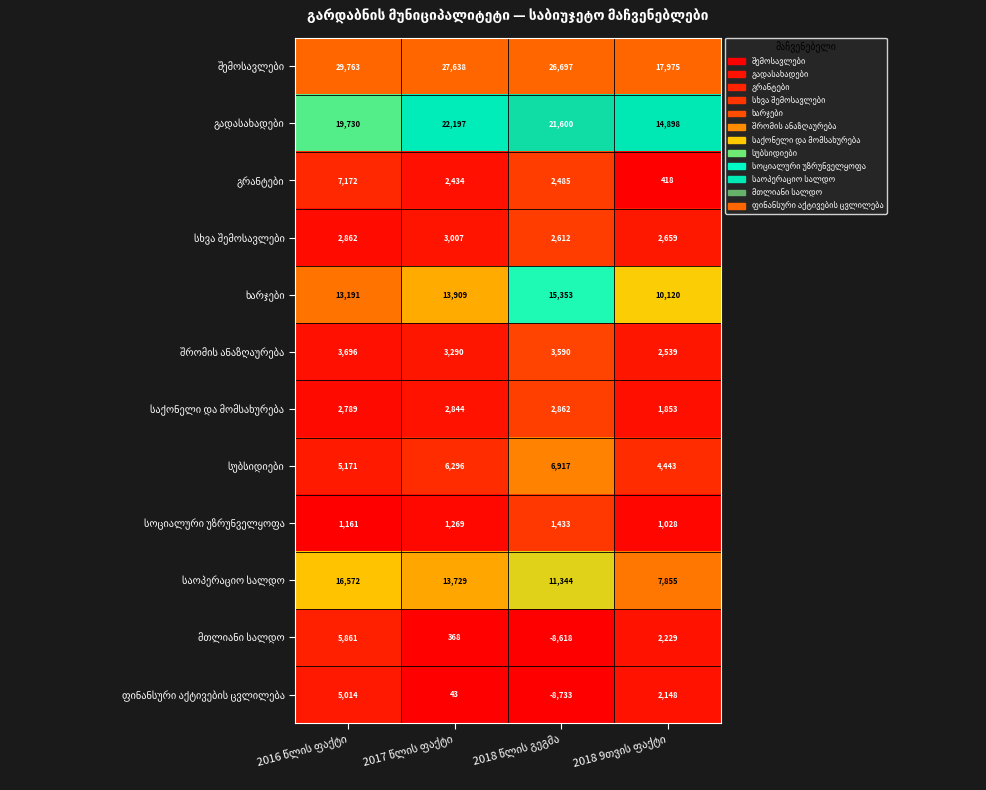

What is the minimum value shown in the chart?

-8733